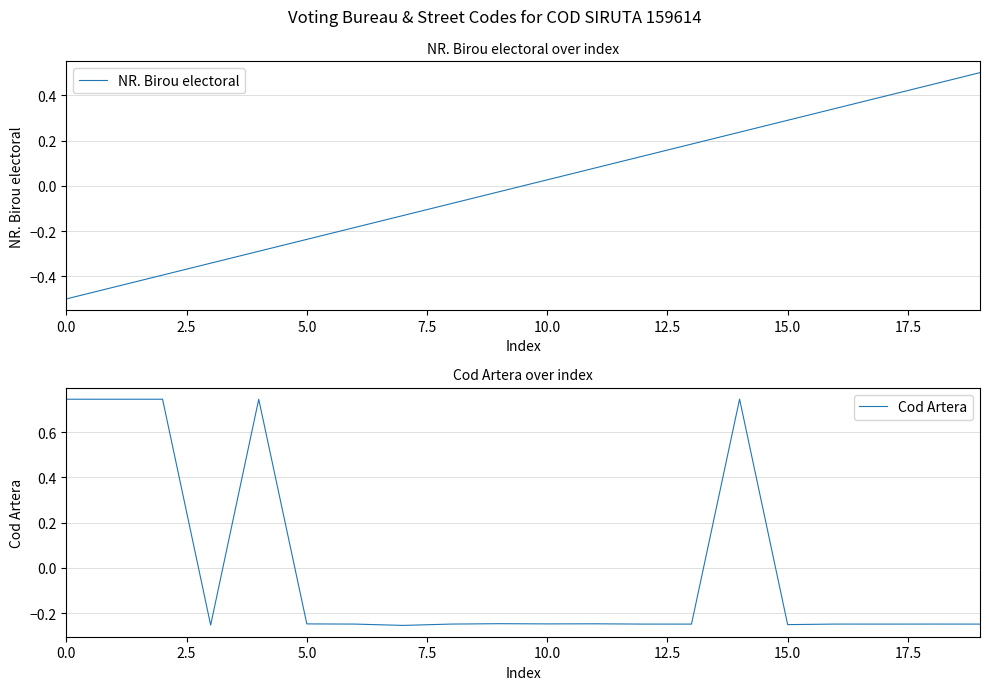

The value of Cod Artera at 0.0 is 1.2. True or false?

False